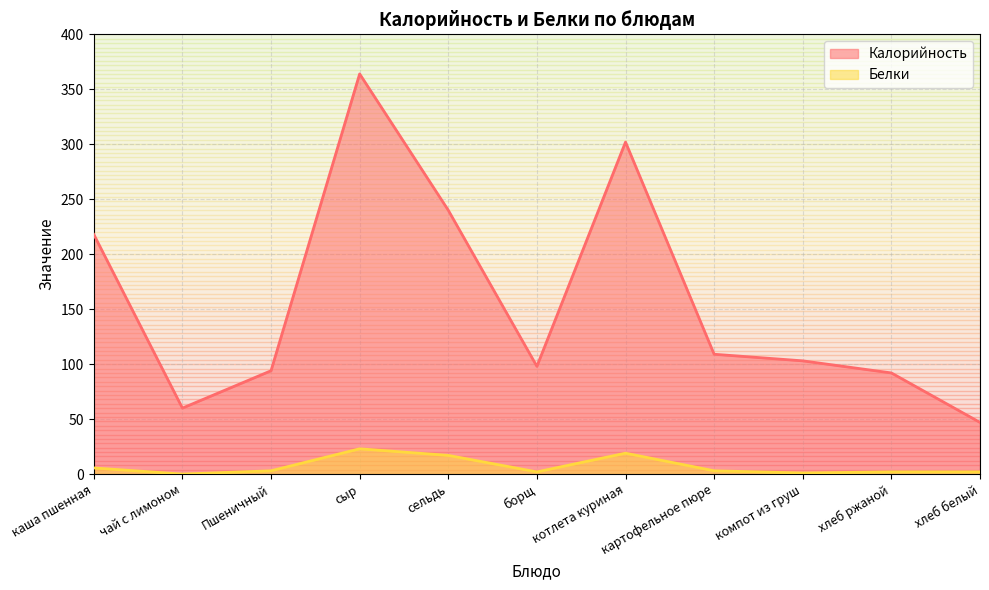

What is the average value of the Белки series?

7.1